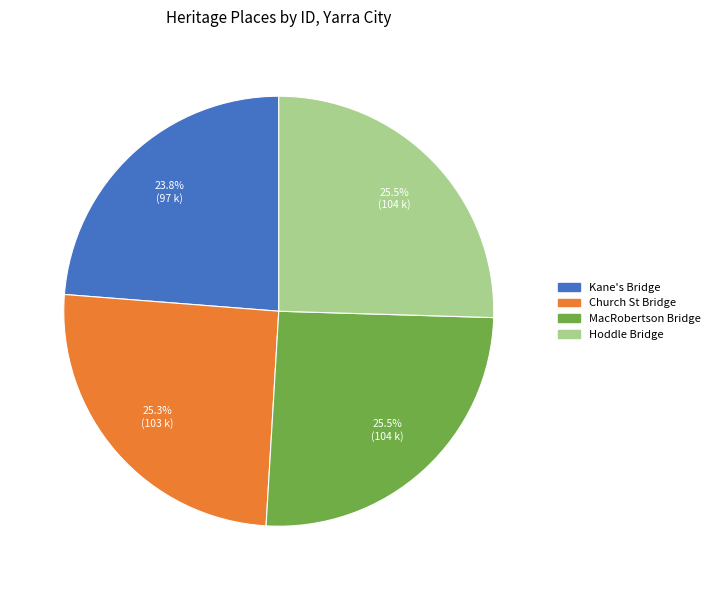

Does any single category account for the majority?

No